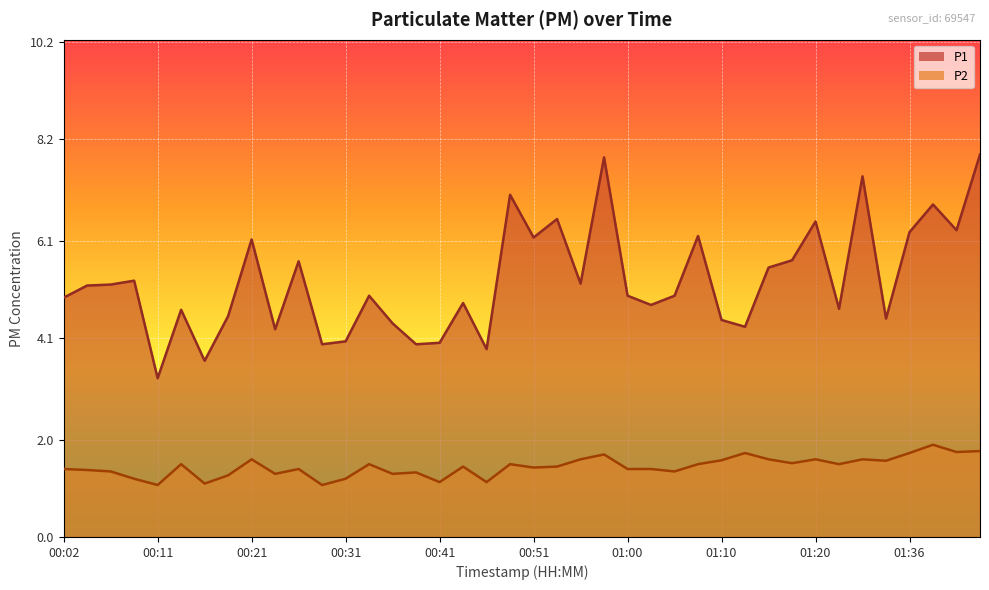

What is the maximum value shown in the chart?

7.9